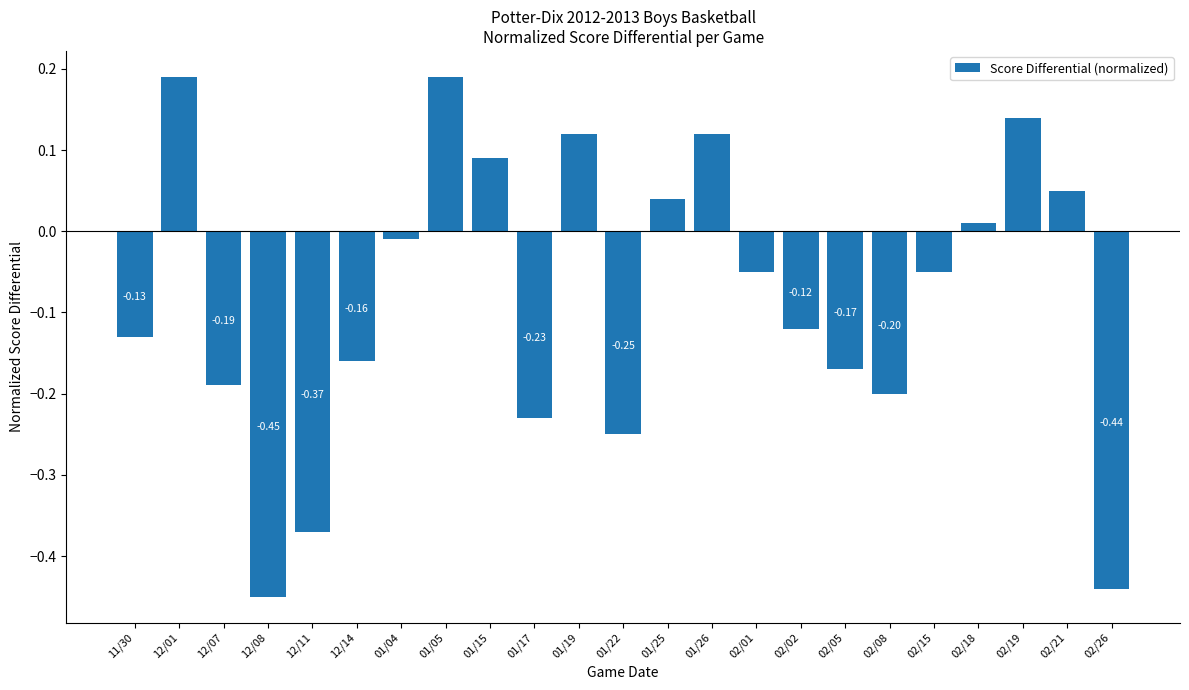

How many values are below zero?

14